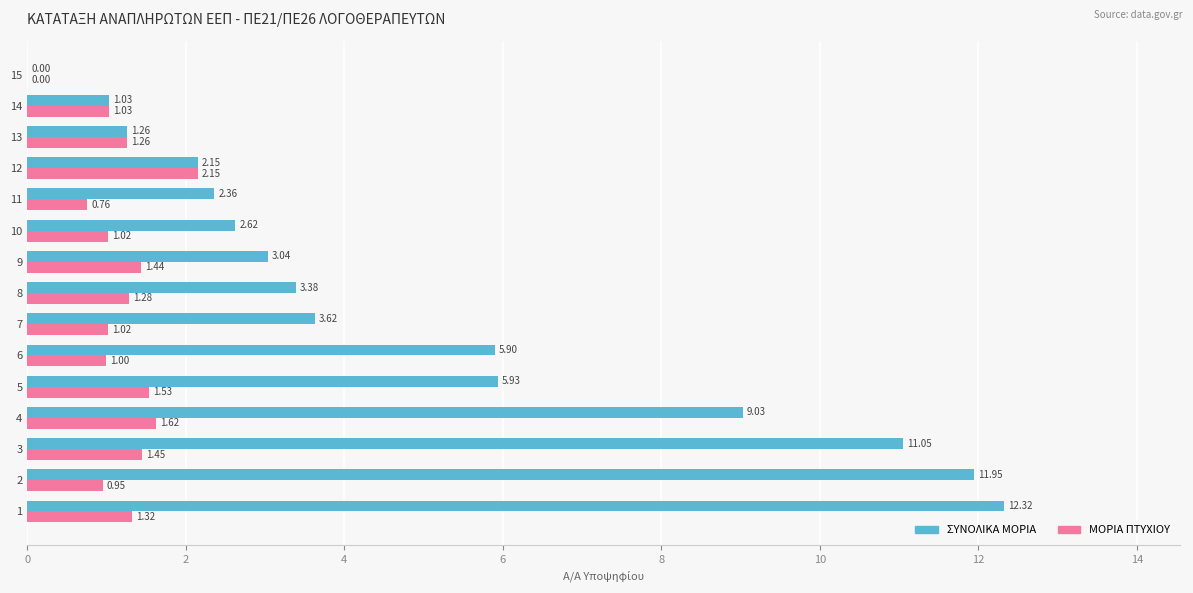

What is the total value across all series at 11?

3.1